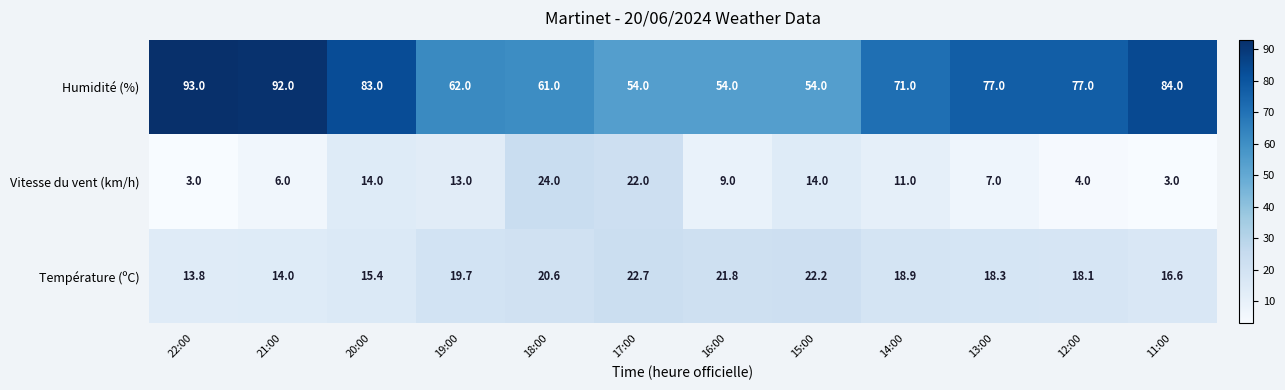

At 12:00, list the series in order from smallest to largest.

Vitesse du vent (km/h), Température (ºC), Humidité (%)